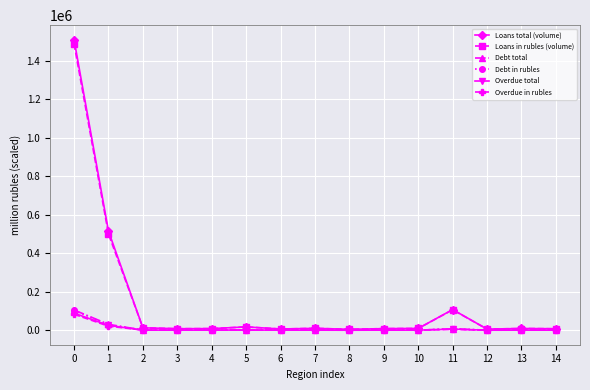

True or false: Overdue in rubles has more than 1 interior local peaks.

True